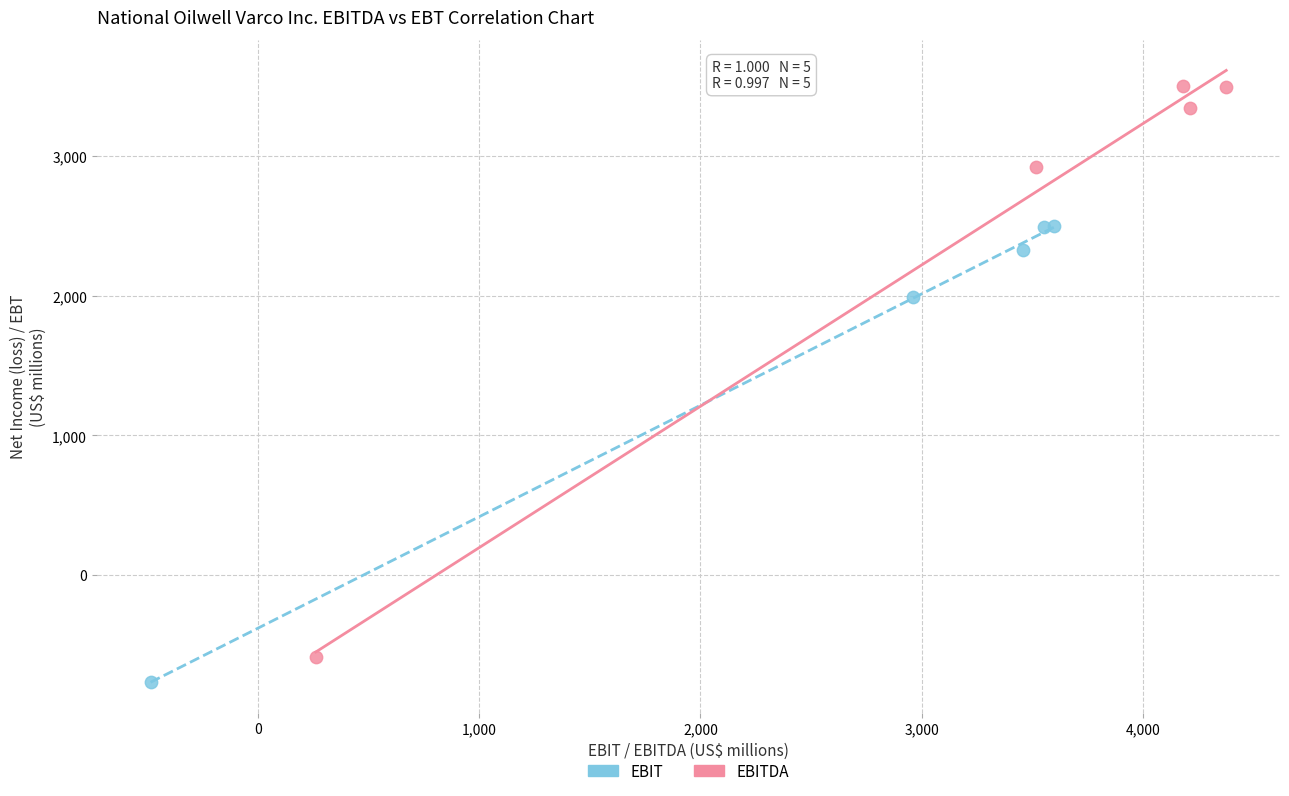

Which series has the largest Y range (max minus min)?

EBITDA